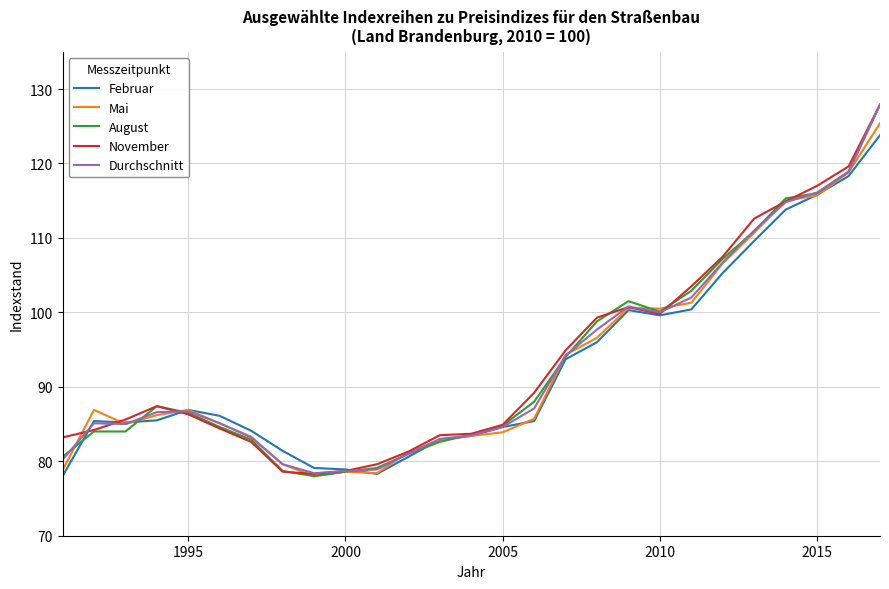

What is the maximum value shown in the chart?

127.9